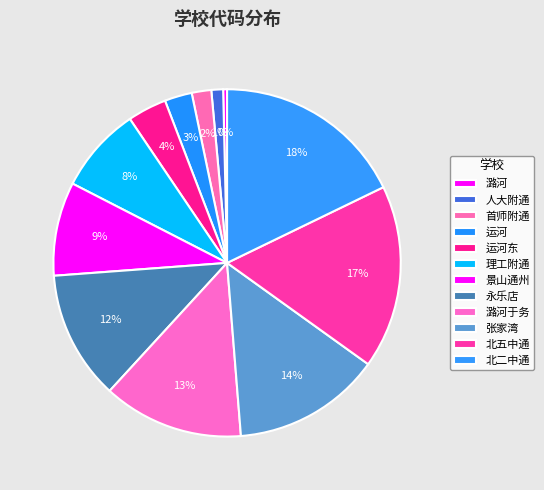

Is there any slice that represents more than half of the pie?

No